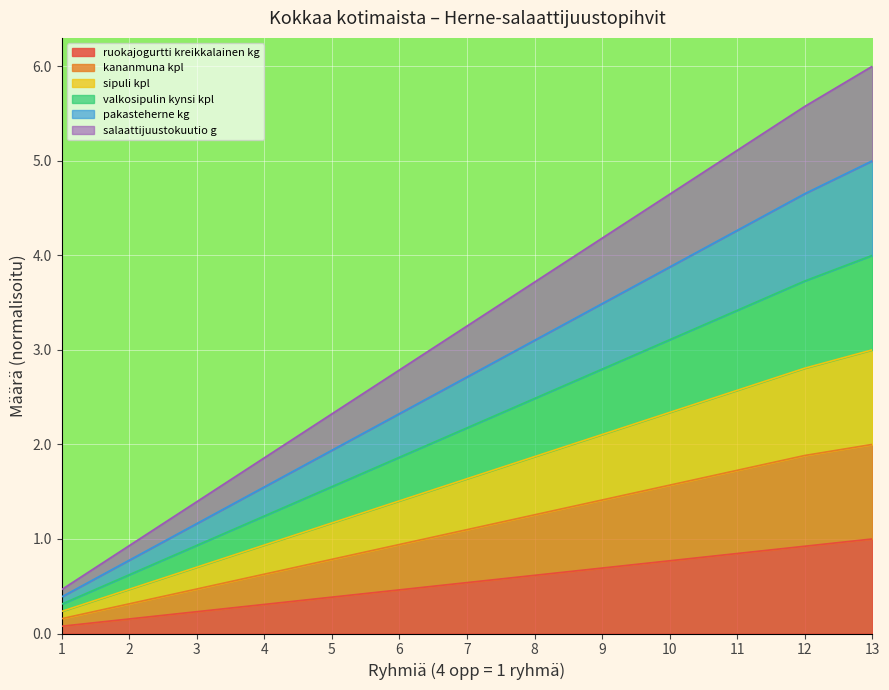

At which category is the sum across all series the highest?

13